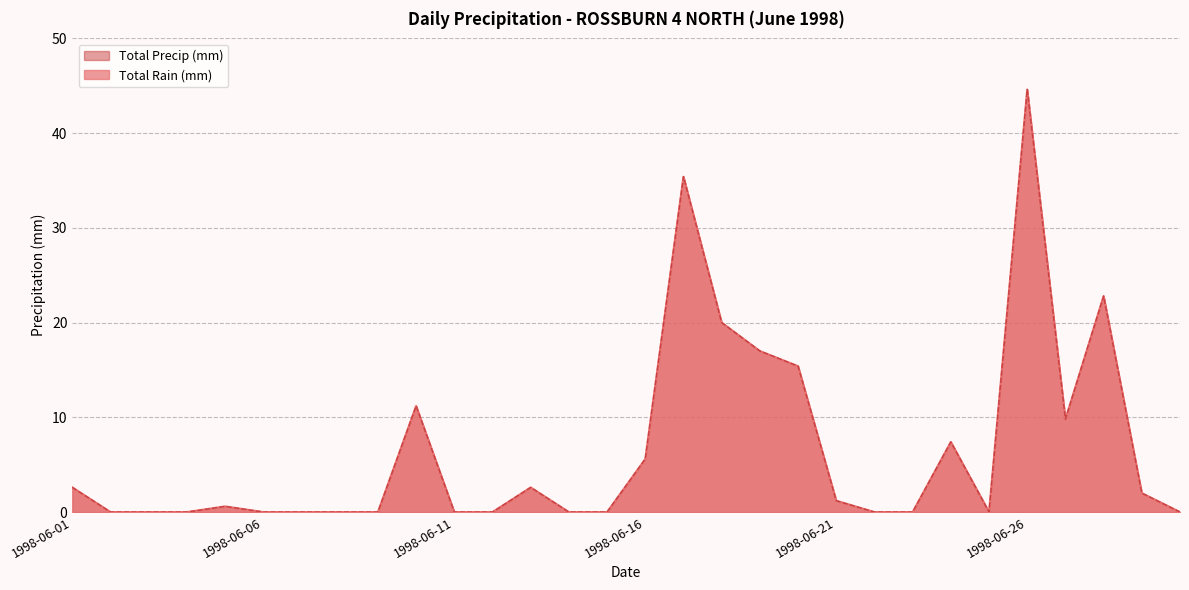

Does the chart display data point markers on the line(s)?

No